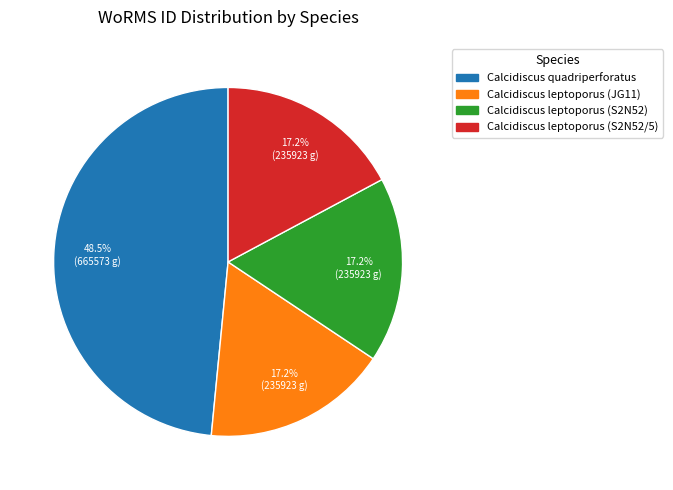

What is the largest slice in the pie chart?

Calcidiscus quadriperforatus